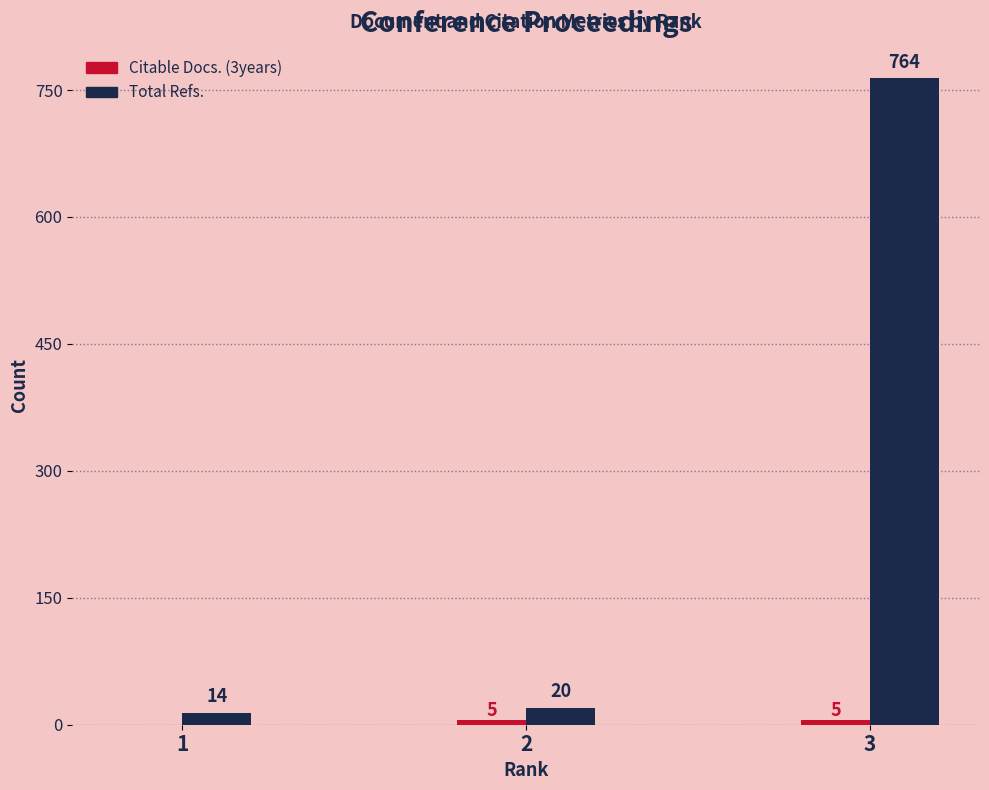

What is the sum of the Total Refs. values at 2 and 1?

34